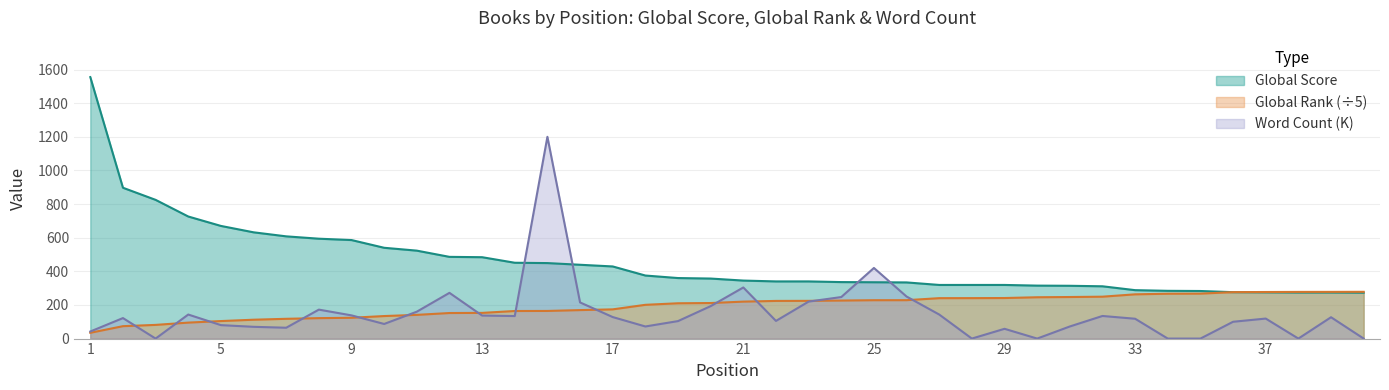

What is the difference between the second highest and minimum values in the Word Count (thousands) series?

420.0